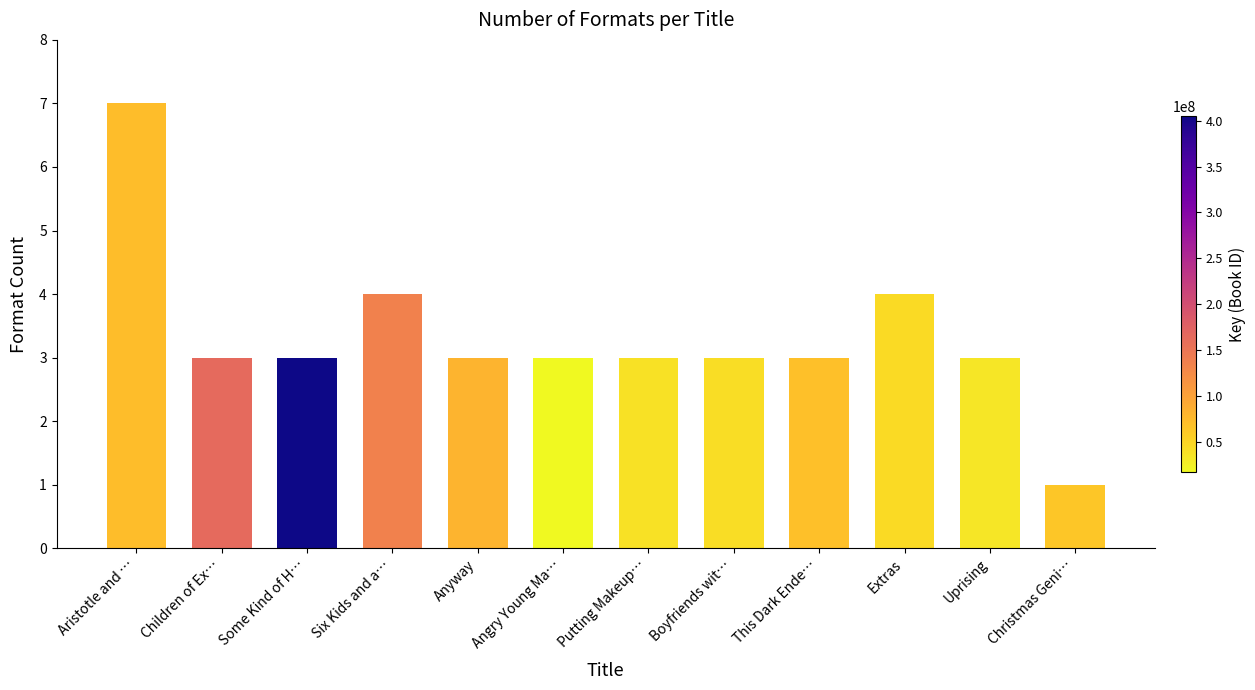

What is the change in value from Six Kids and a… to Christmas Geni…?

-3